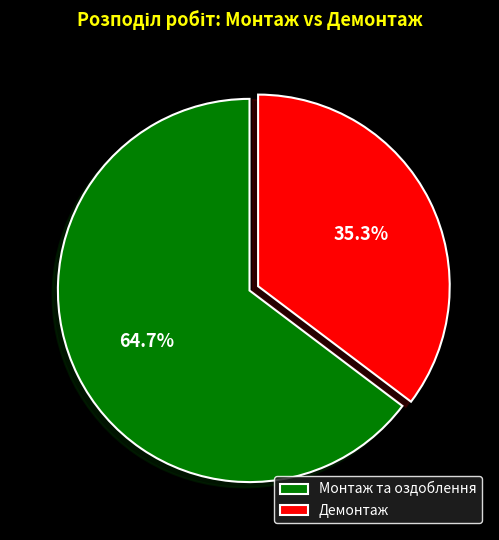

Which slice represents more than half of the pie?

Монтаж та оздоблення